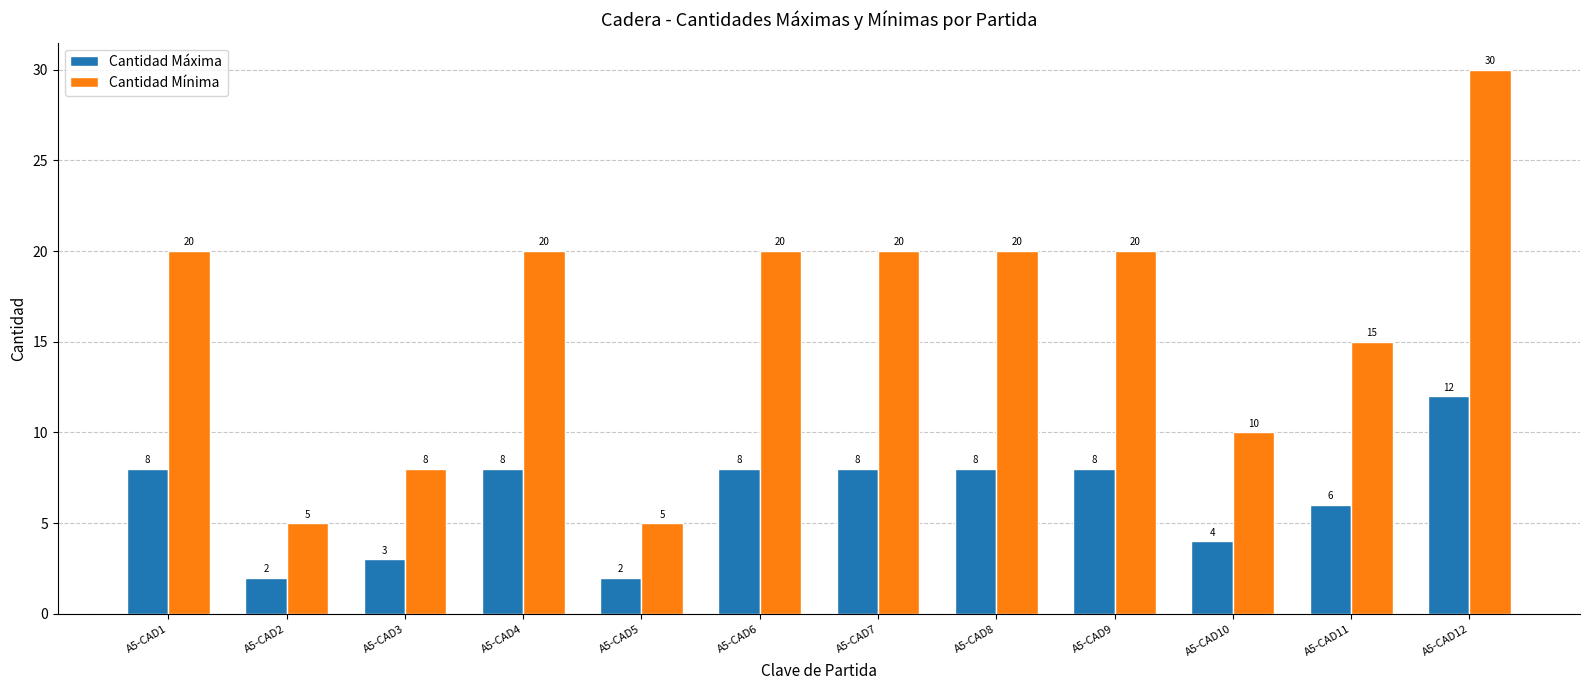

Which series has the largest range (max minus min)?

Cantidad Mínima